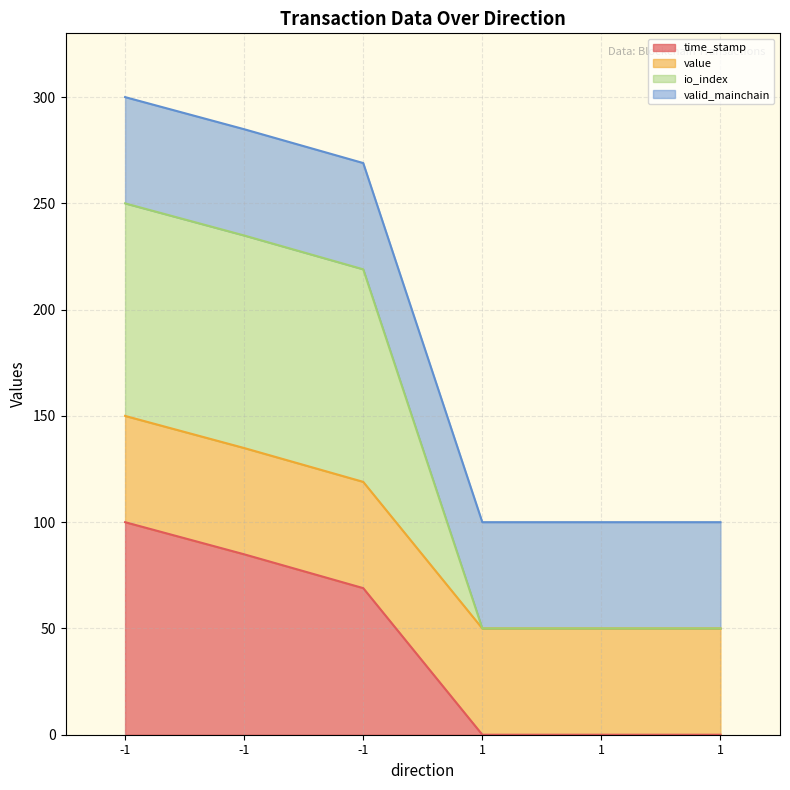

At which category is the sum across all series the highest?

-1